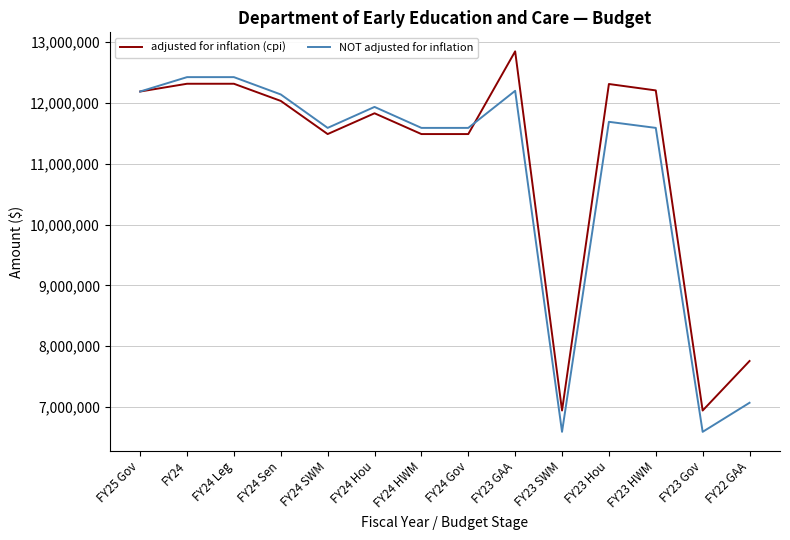

List the series in order of their peak value, highest first.

adjusted for inflation (cpi), NOT adjusted for inflation